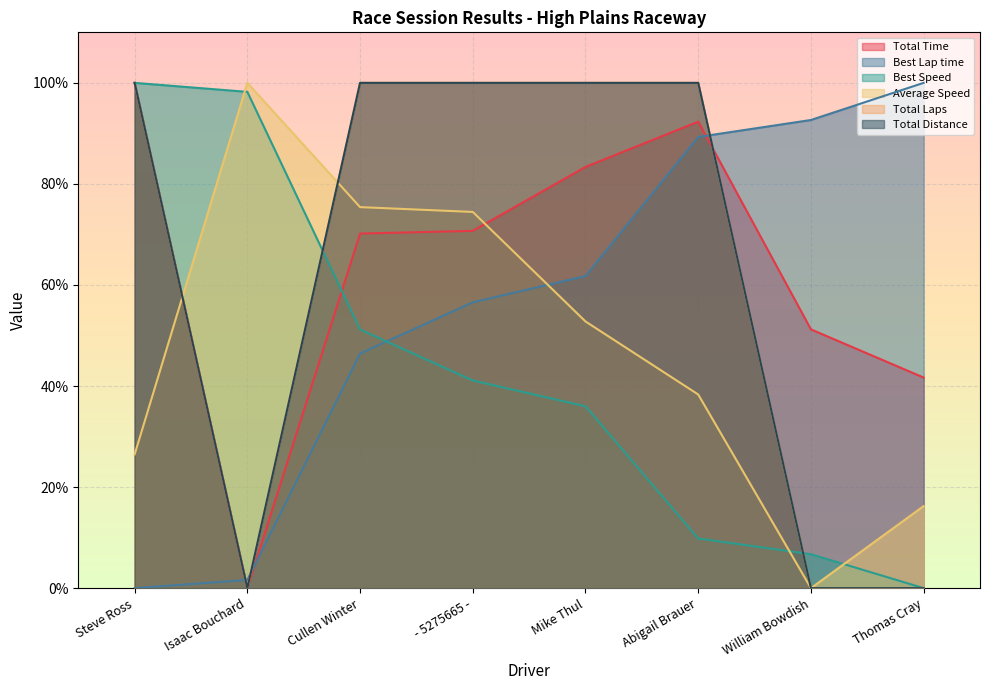

Between Abigail Brauer and Thomas Cray, which is larger?

Abigail Brauer